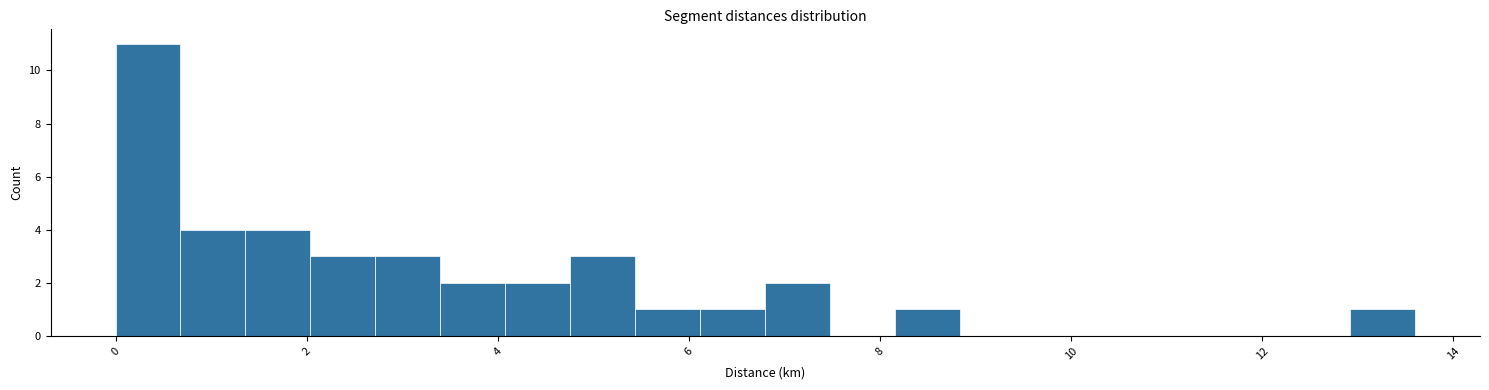

Read against the x-axis, roughly where is the centre of the tallest bar?

0.4